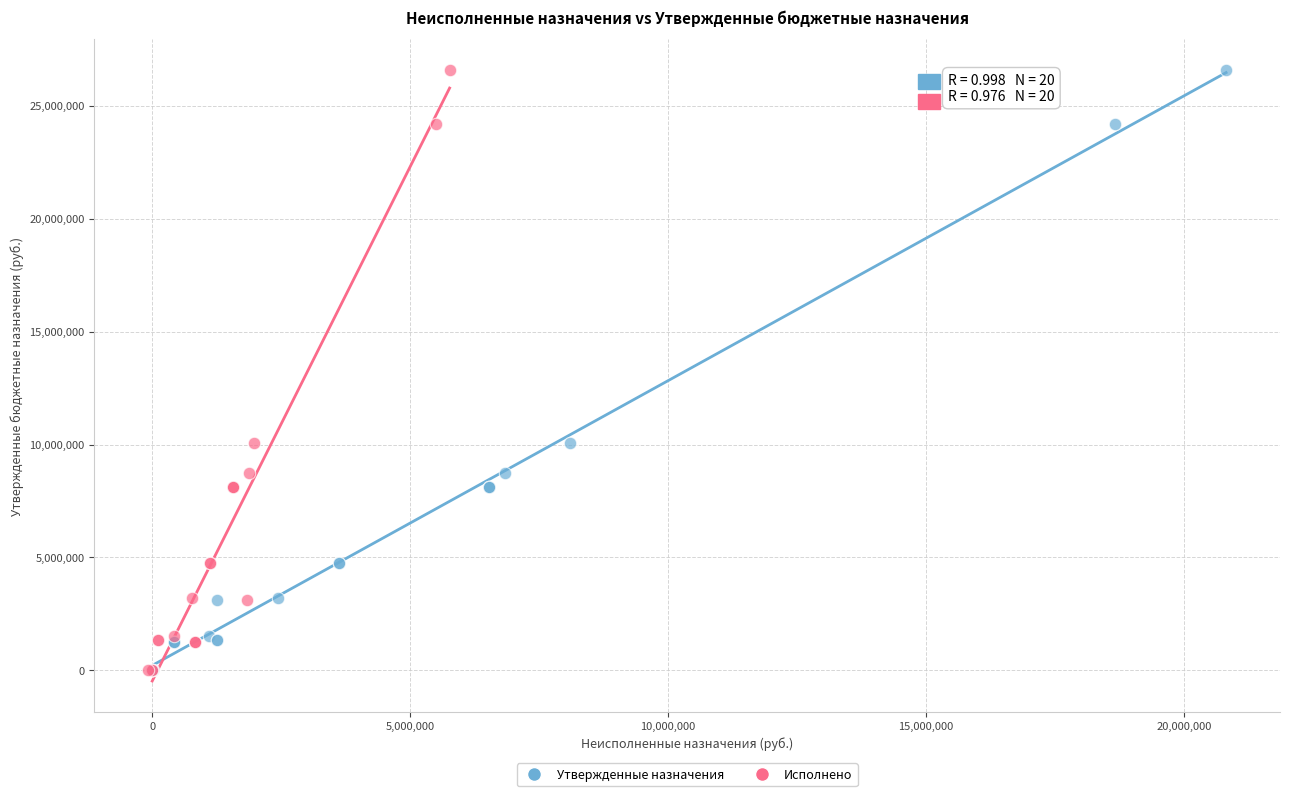

What are all the series names shown in the legend?

Утвержденные назначения, Исполнено